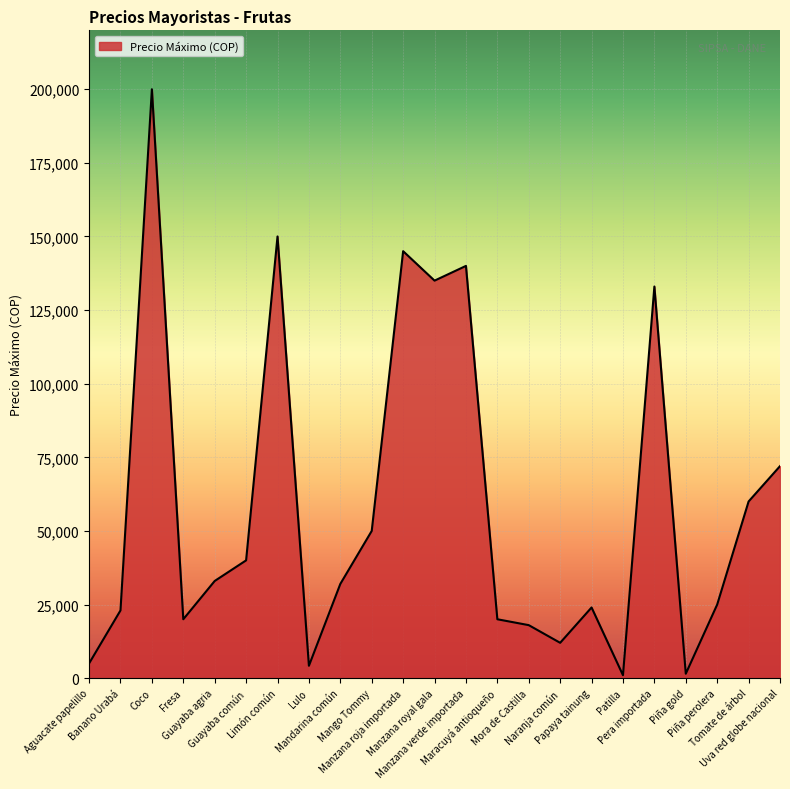

What is the difference between the values at Limón común and Coco?

50000